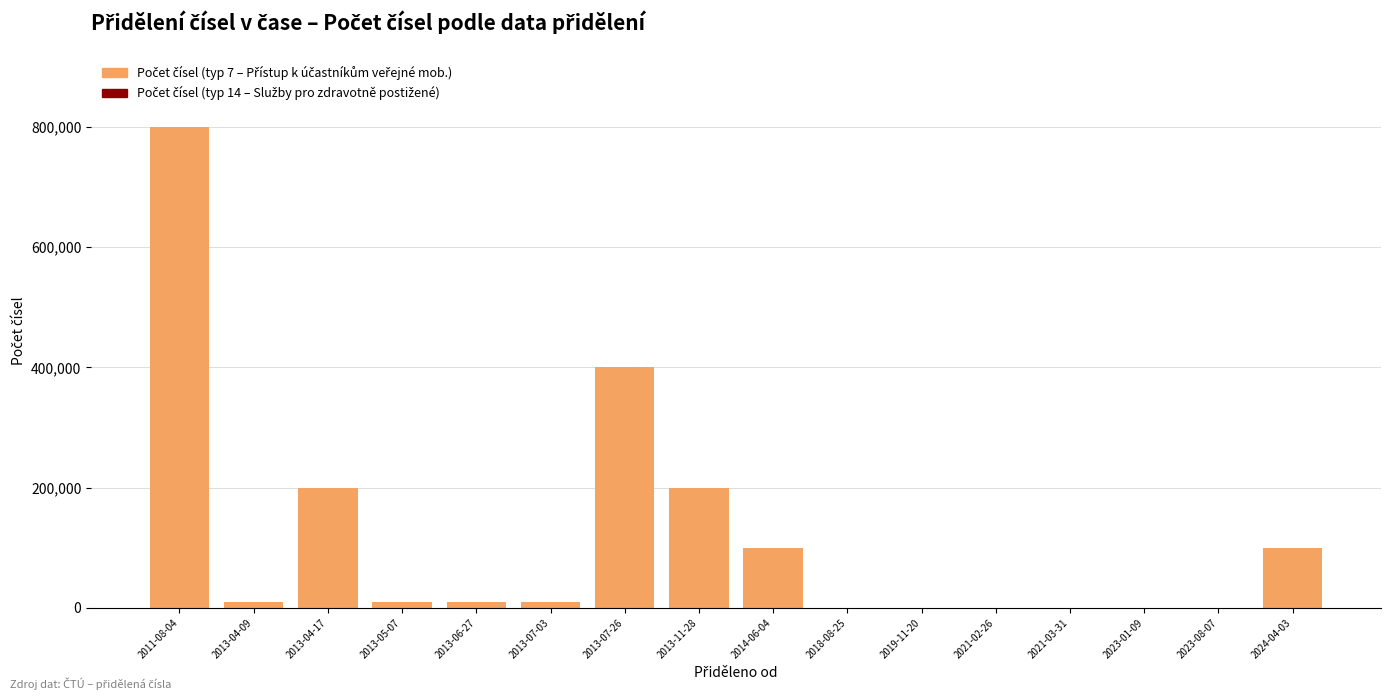

Count the number of data series in this chart.

2